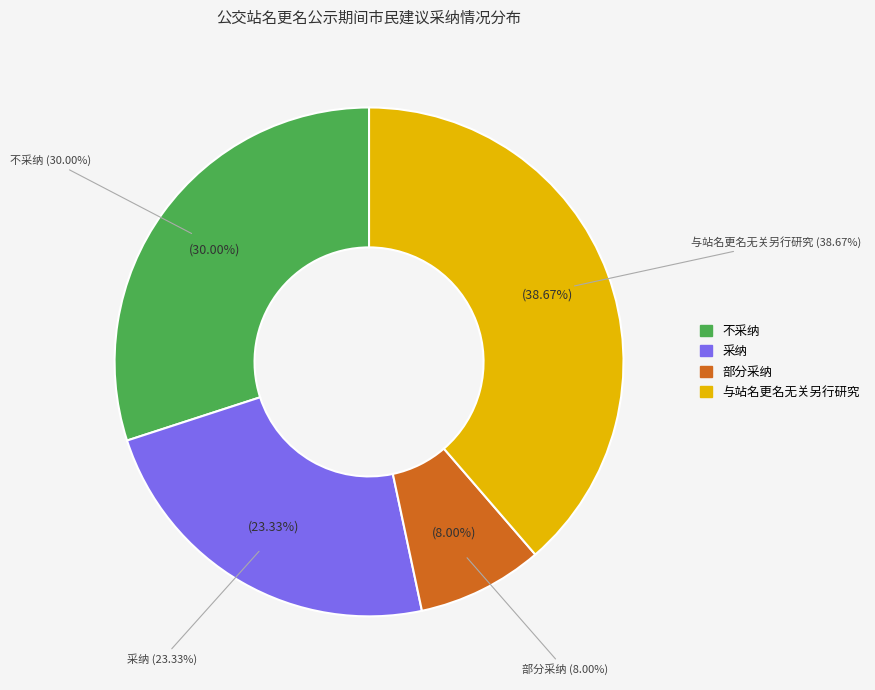

How many slices are in this pie chart?

4